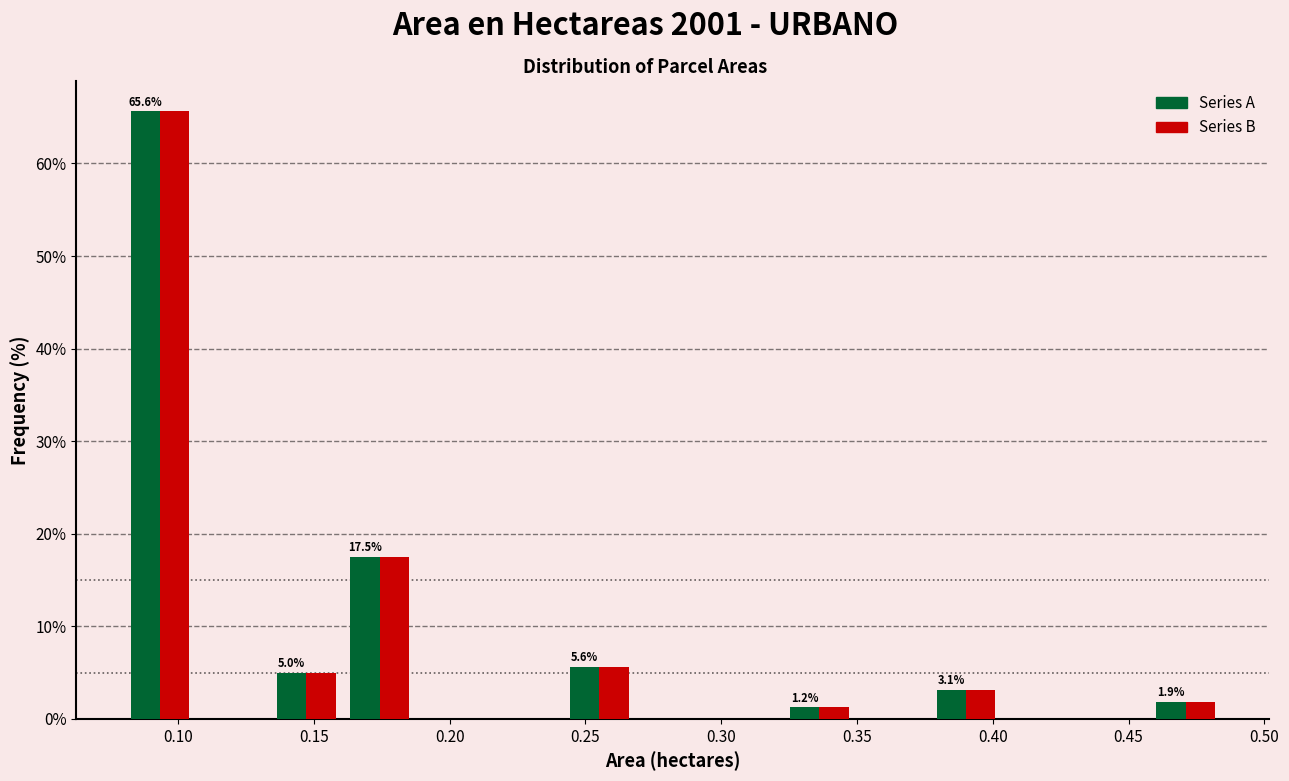

In the Series B series, which range on the x-axis has the tallest bar?

0.080 to 0.105